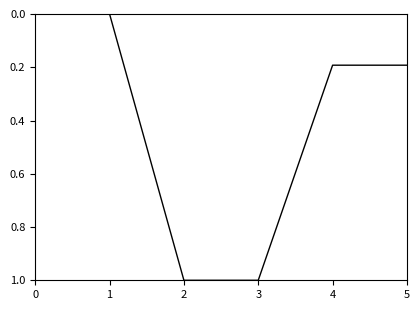

Reading left to right, extract all data points from this chart.

0.0	0.0	1.0	1.0	0.2	0.2